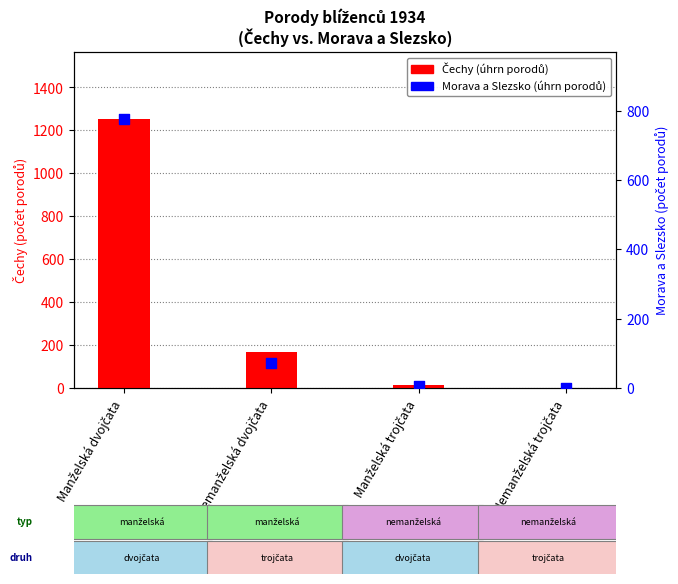

Which series has the largest Y range (max minus min)?

Čechy